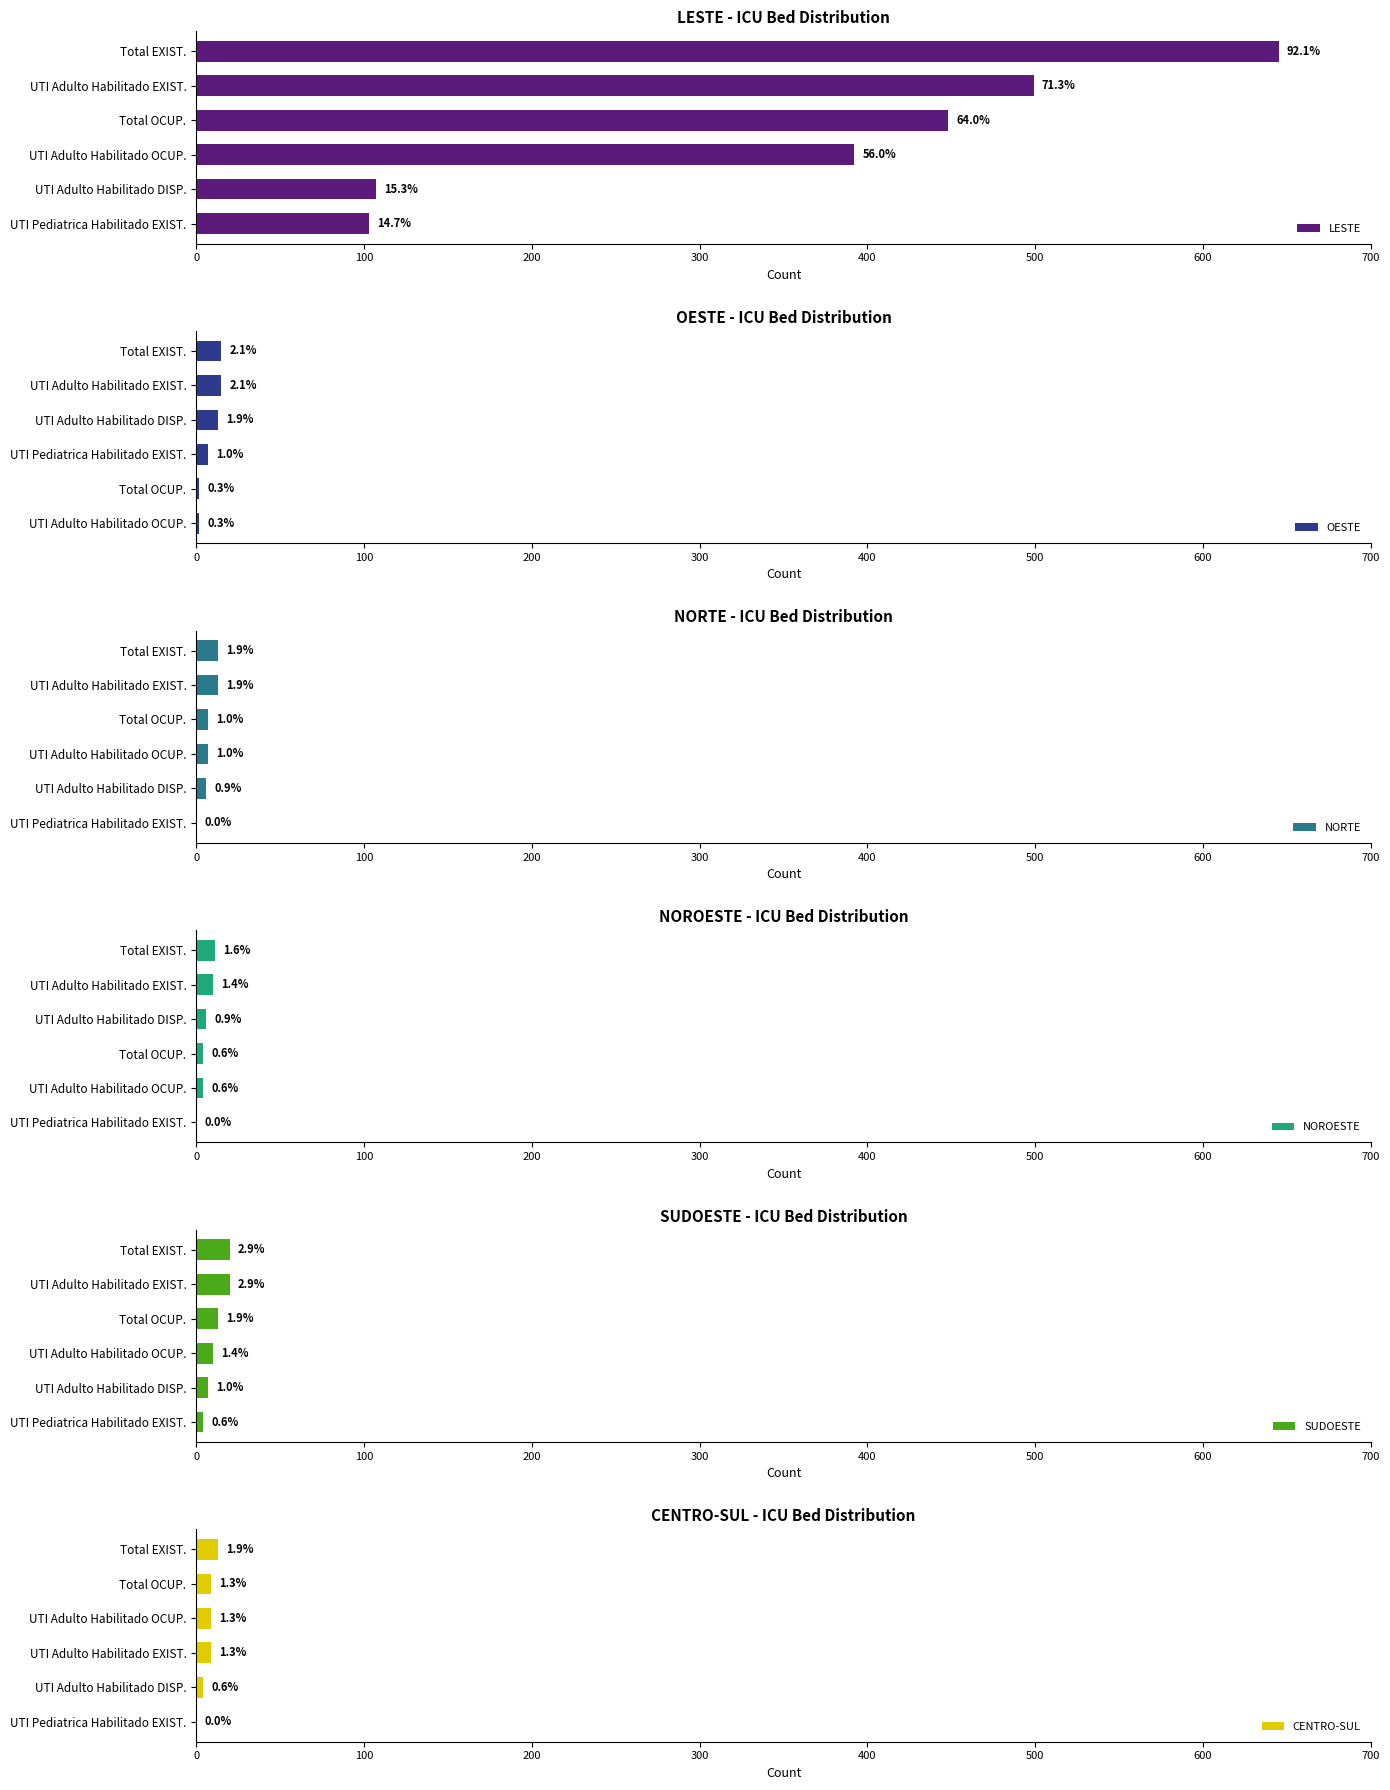

Which has a higher value, UTI Adulto Habilitado EXIST. or Total OCUP.?

UTI Adulto Habilitado EXIST.